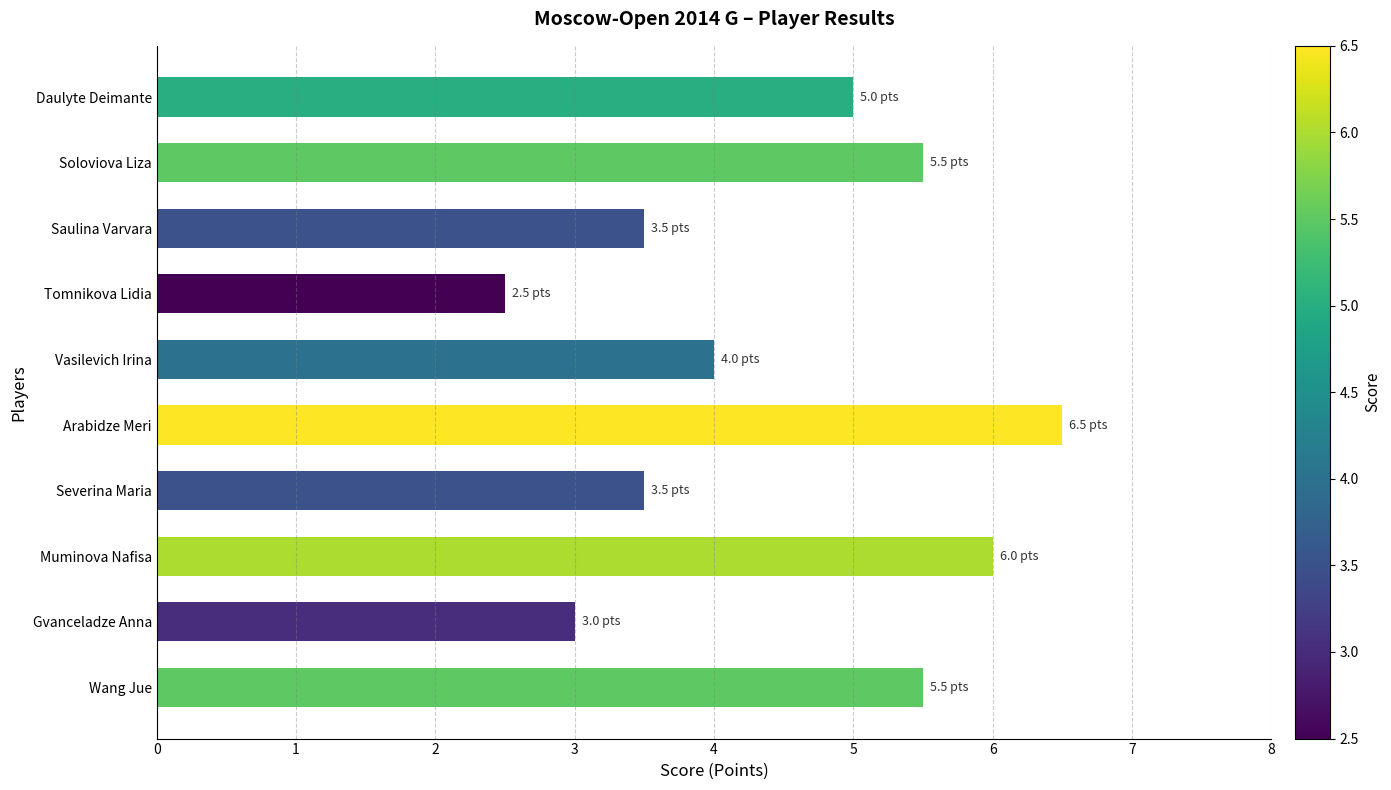

Reading bottom to top, extract all data points from this chart.

Wang Jue=5.5	Gvanceladze Anna=3.0	Muminova Nafisa=6.0	Severina Maria=3.5	Arabidze Meri=6.5	Vasilevich Irina=4.0	Tomnikova Lidia=2.5	Saulina Varvara=3.5	Soloviova Liza=5.5	Daulyte Deimante=5.0